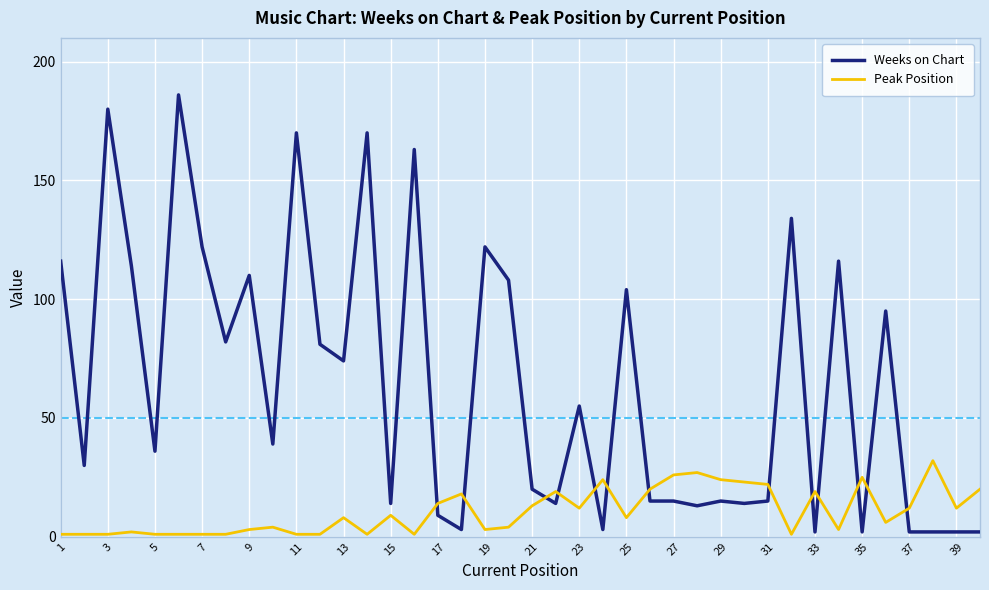

Which series has the largest total across all categories?

Weeks on Chart